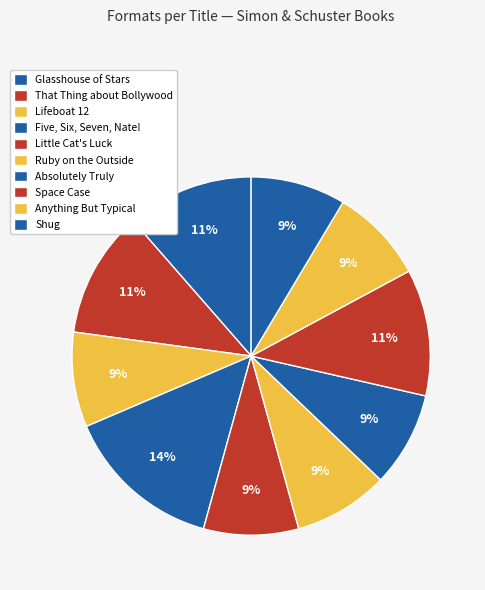

Do Anything But Typical and Shug together represent more than half of the pie?

No